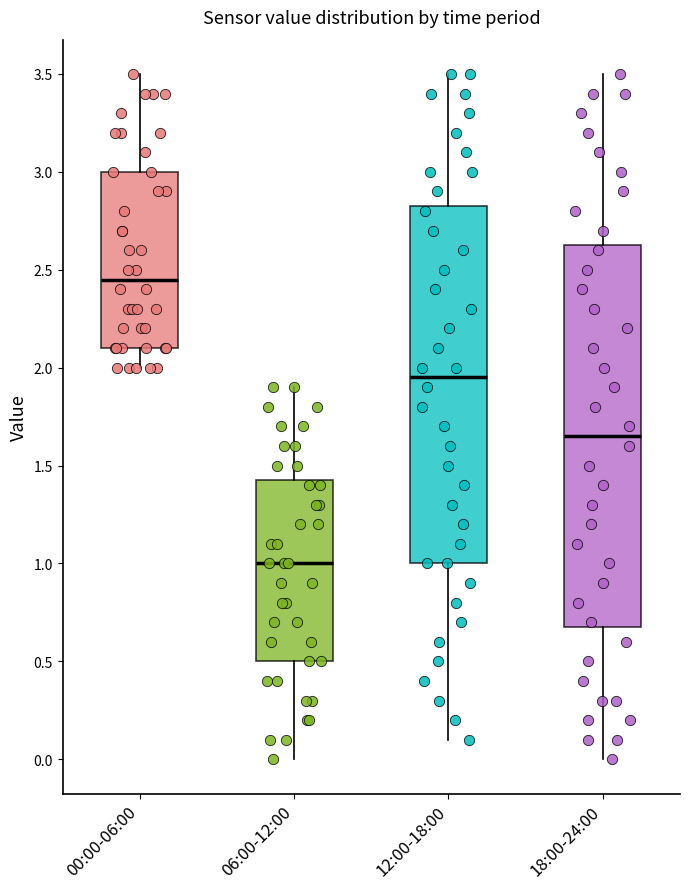

Comparing the boxes themselves (not the whiskers), which one is the tallest?

18:00-24:00